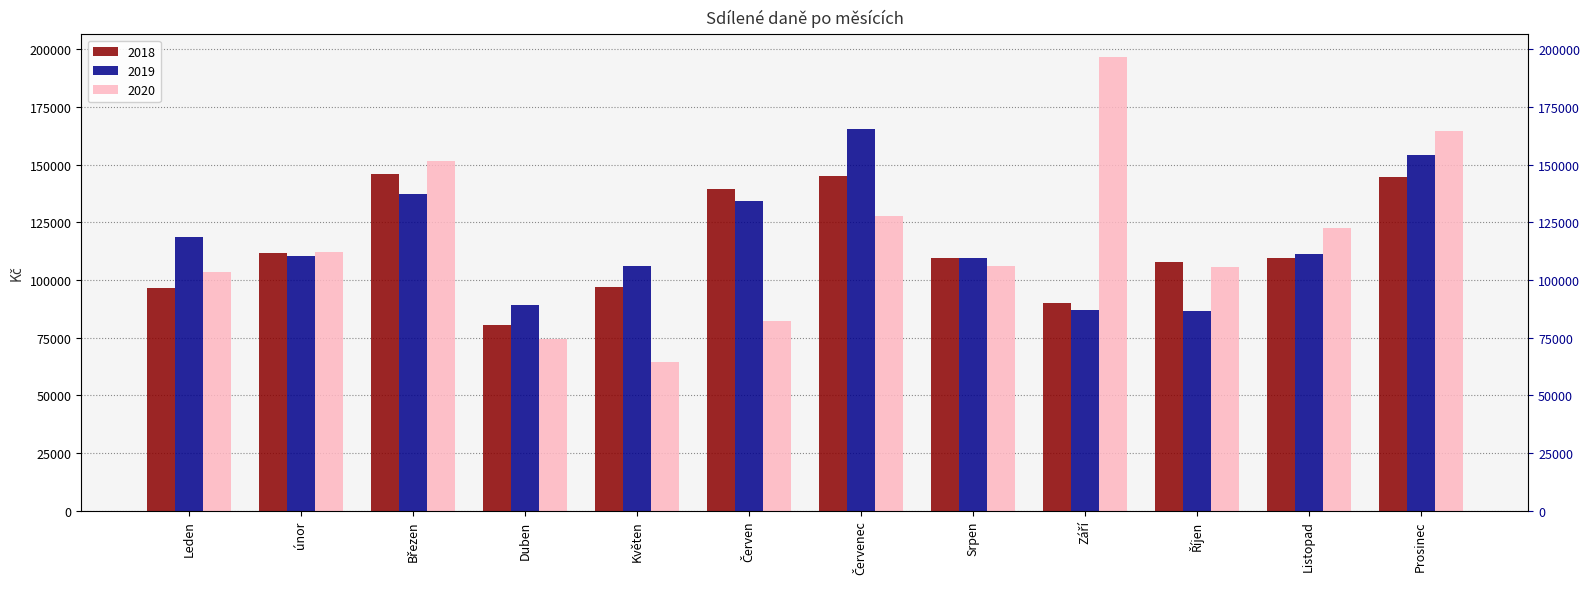

What is the sum of all 2018 values?

1376647.8